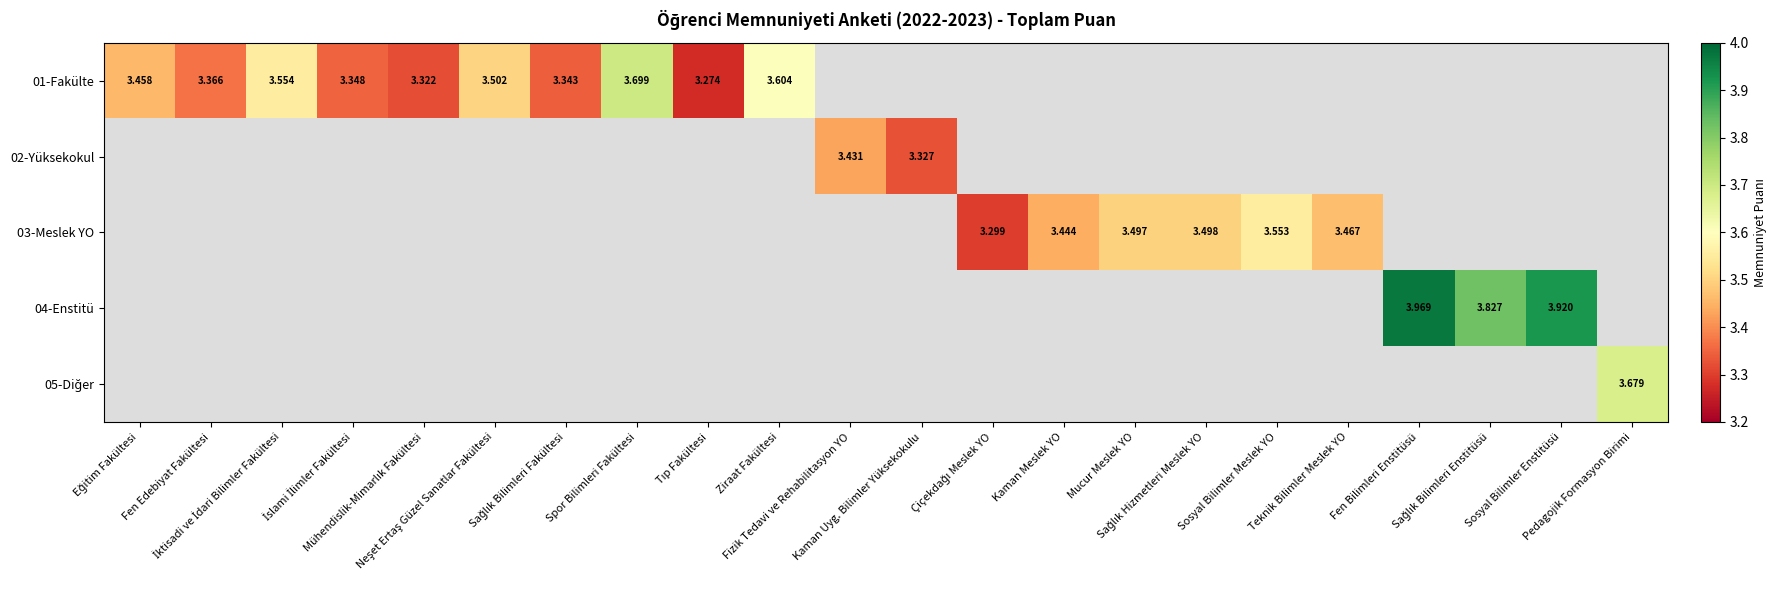

Which label corresponds to the largest value in the chart?

Fen Bilimleri Enstitüsü